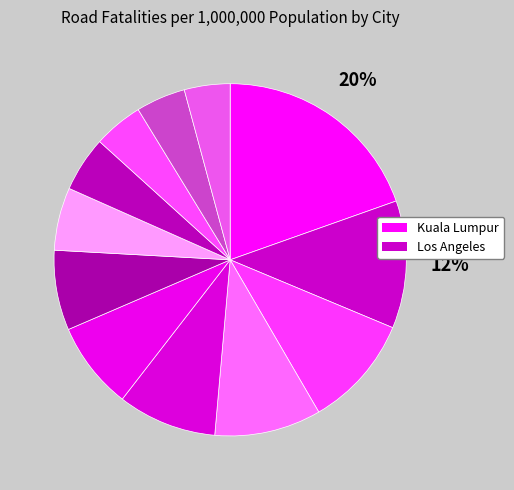

Count the number of slices in the pie.

12